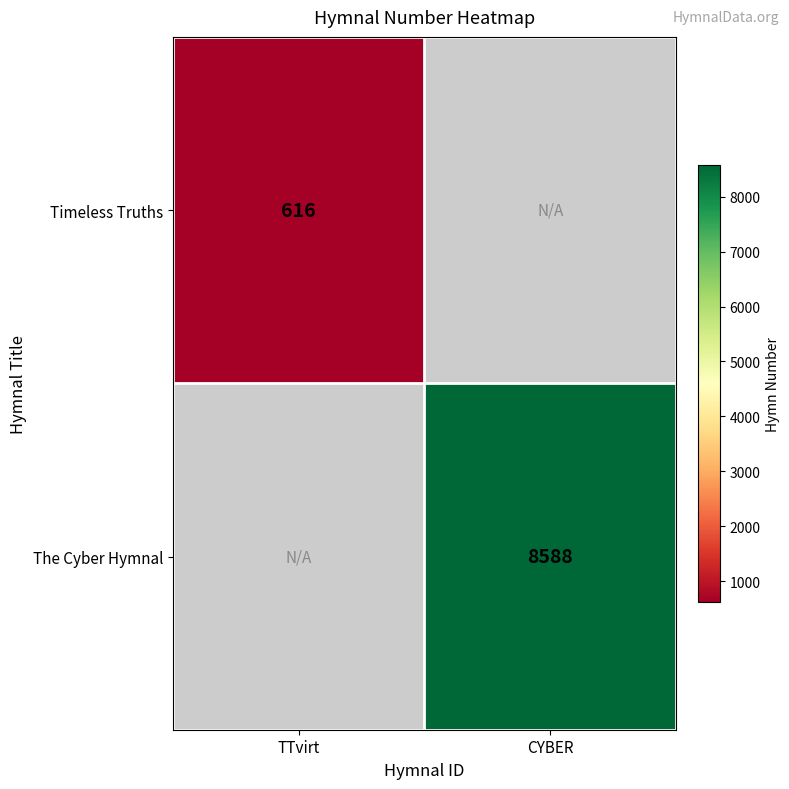

The The Cyber Hymnal series shows 3745.0 at CYBER. True or false?

False